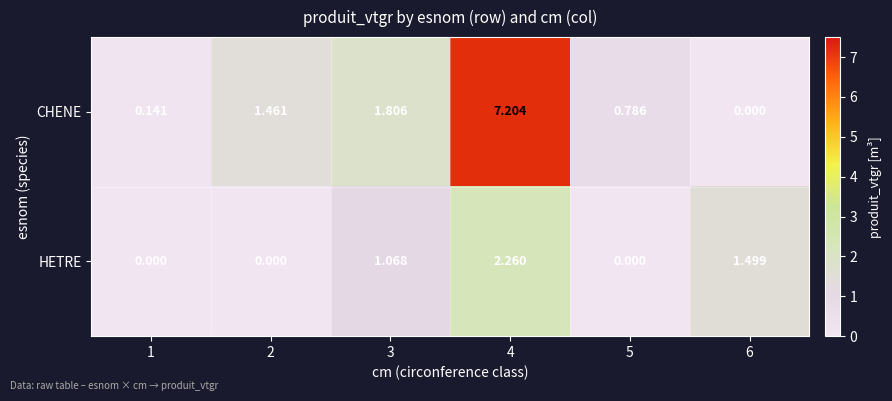

Between 2 and 6, which series saw the biggest shift?

HETRE